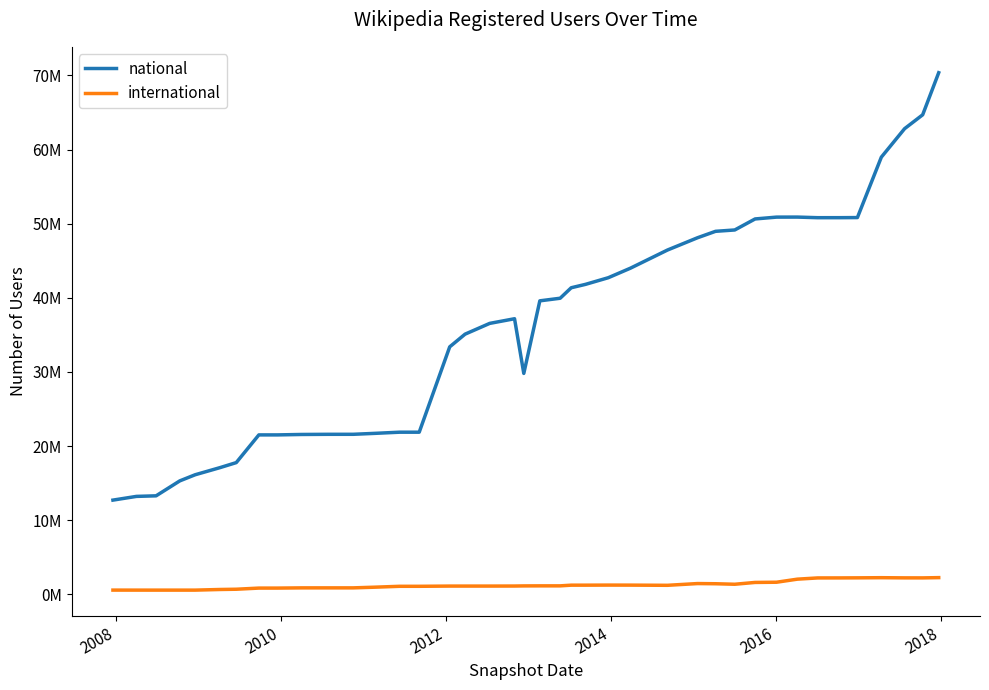

How many interior local valleys does the international series have?

4